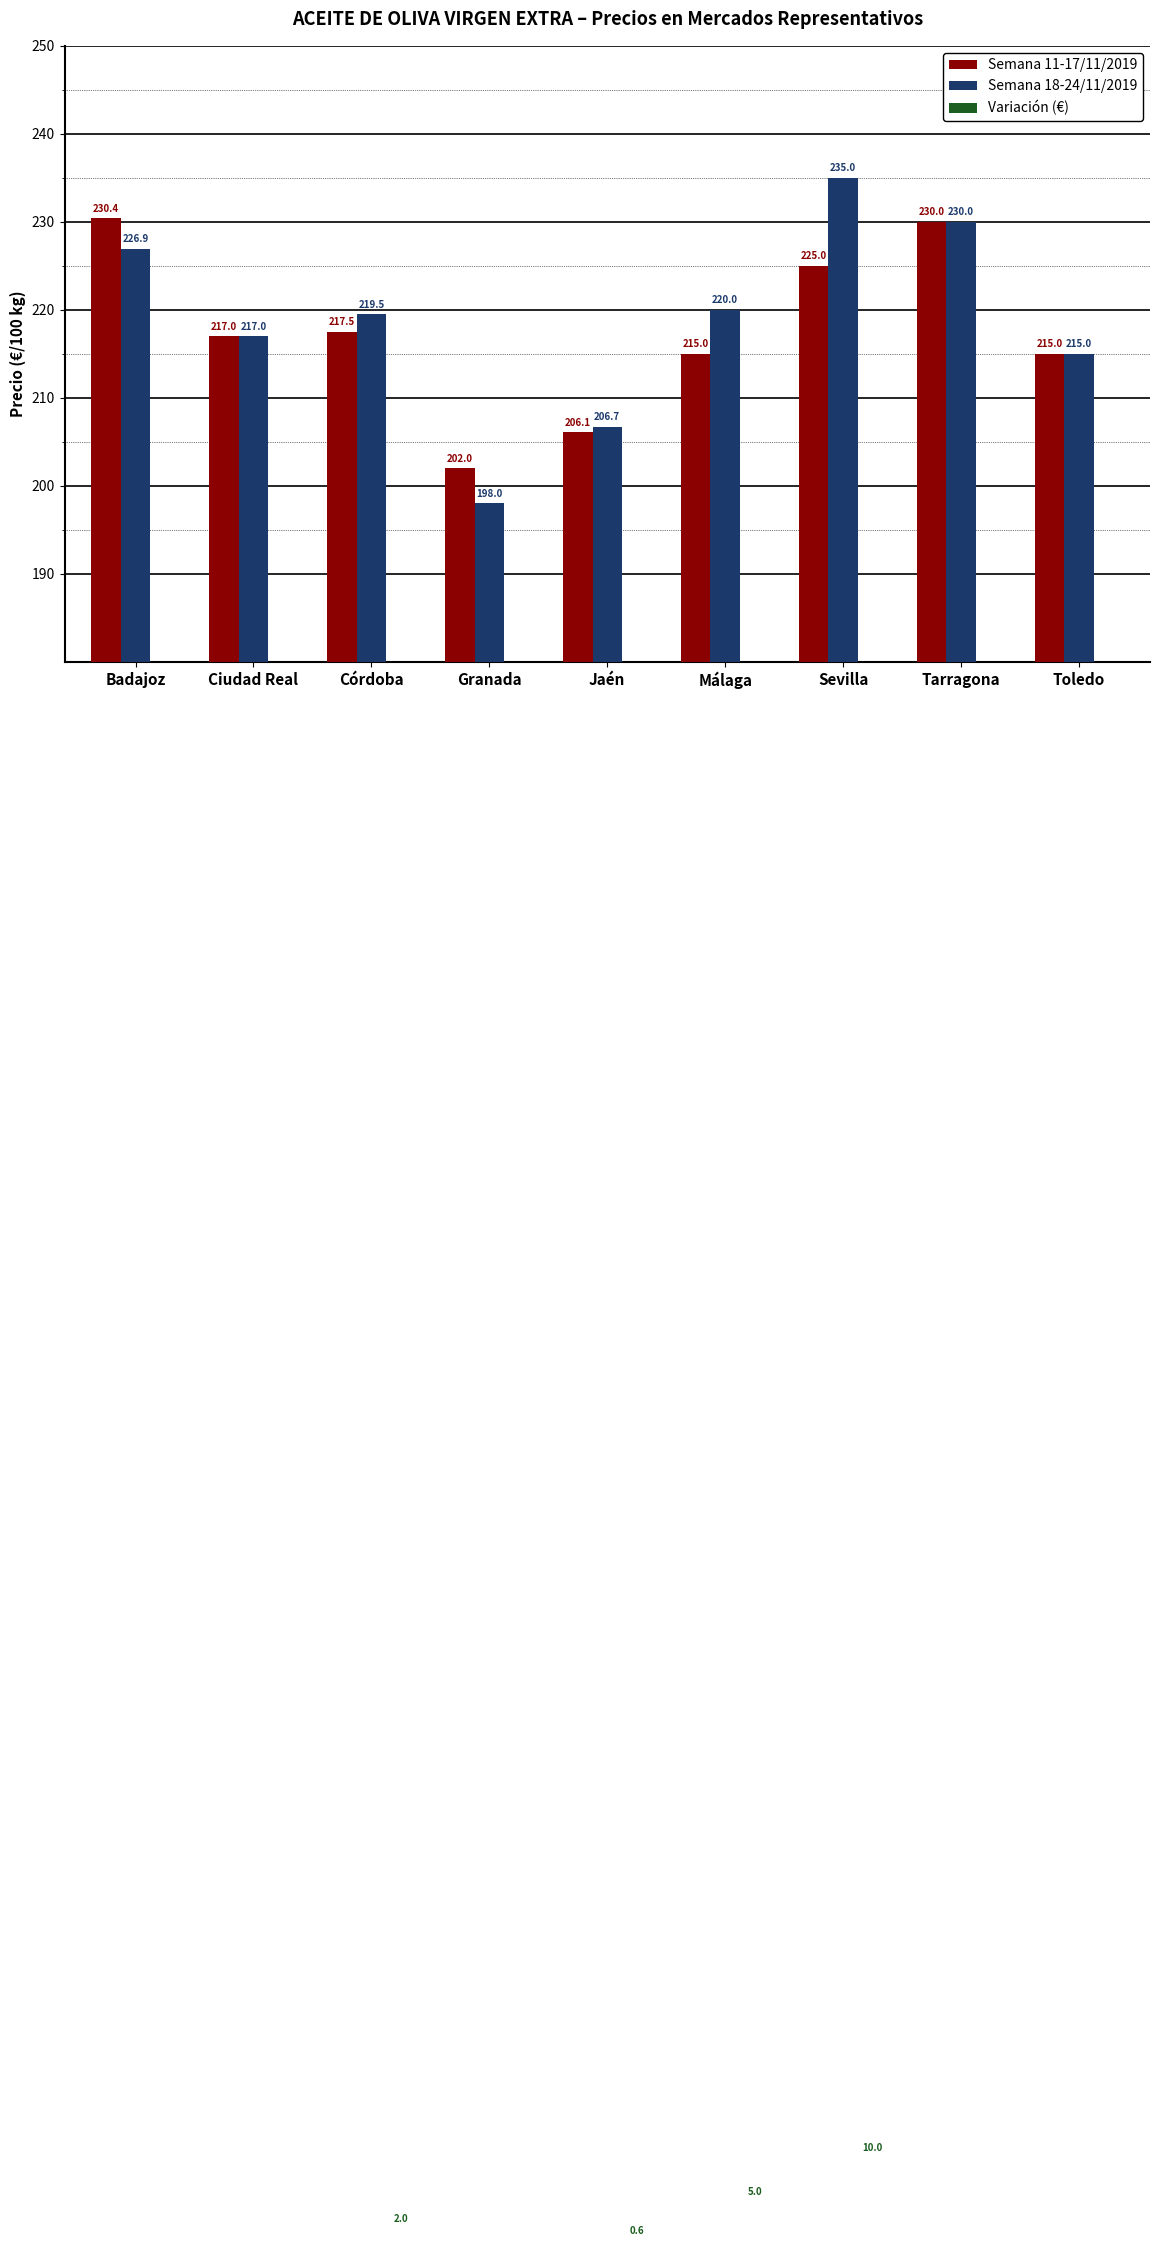

What position from the right is Sevilla?

3